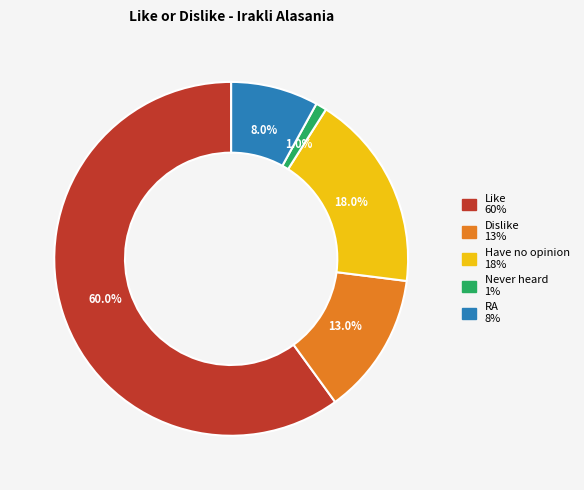

What percentage is the Have no opinion slice, to the nearest percent?

18%